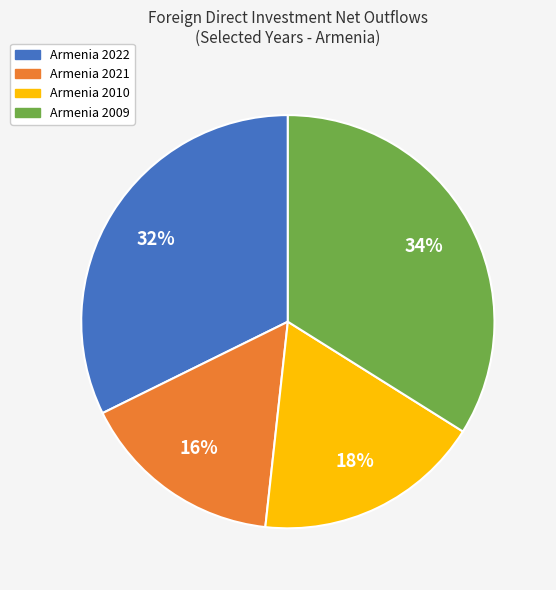

Does Armenia 2021 represent more than half of the total?

No